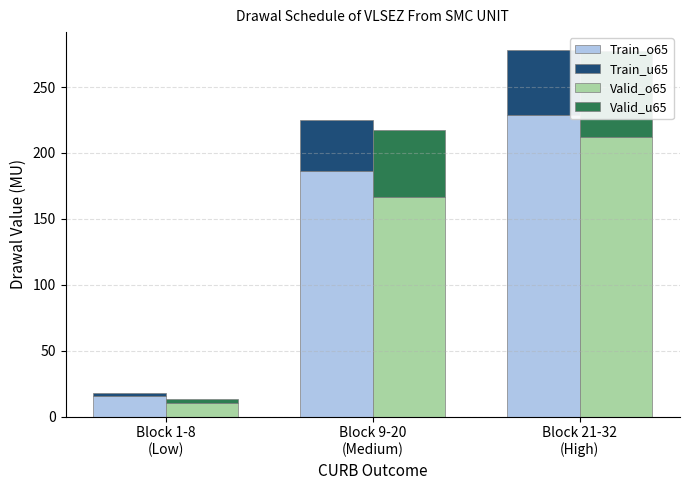

Which series has the widest spread of values?

Train_o65